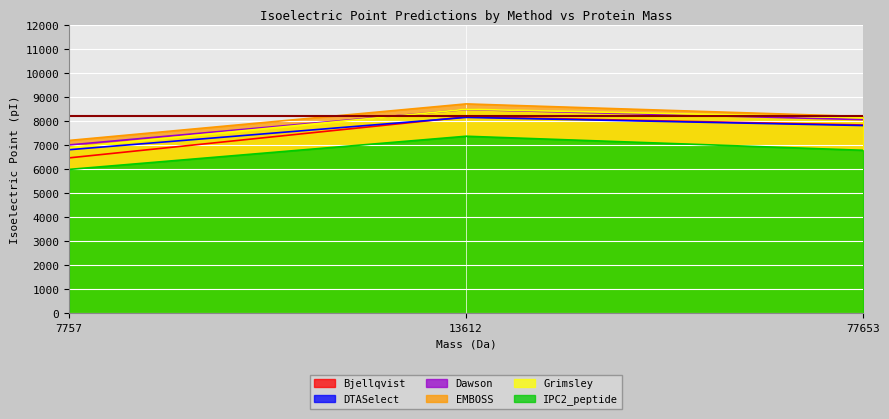

Rank the categories by Grimsley value from lowest to highest.

7757, 77653, 13612